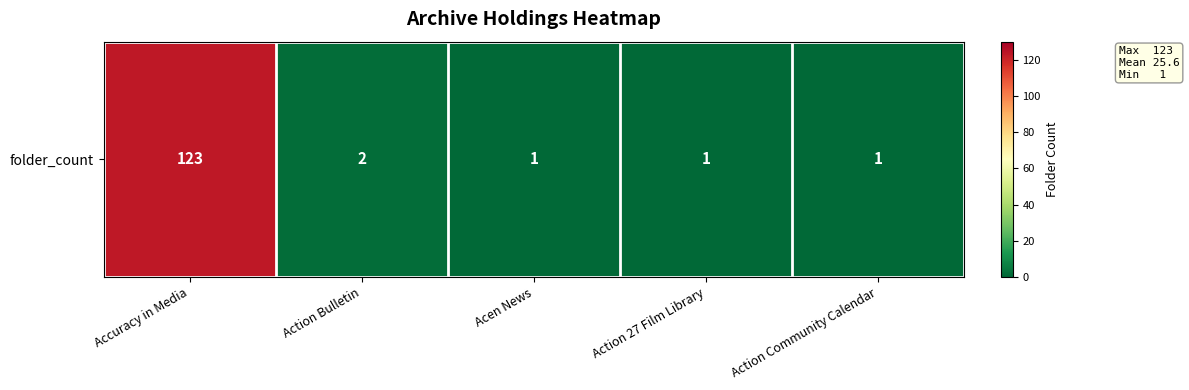

What is the sum of the values at Action Community Calendar and Accuracy in Media?

124